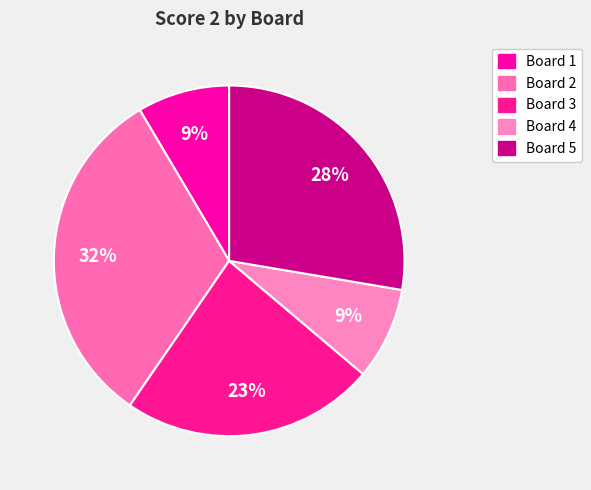

To the nearest percent, what is the difference between the Board 2 and Board 5 slice percentages?

4%